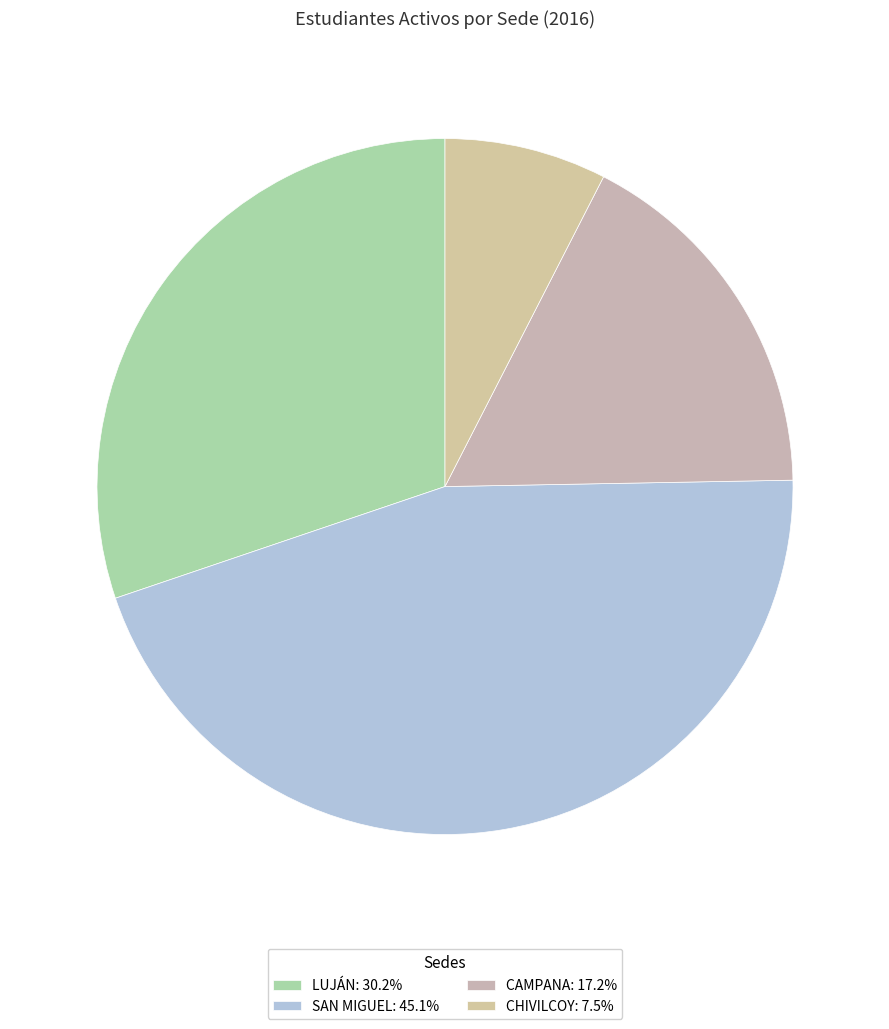

Rank the categories by value from lowest to highest.

CHIVILCOY, CAMPANA, LUJÁN, SAN MIGUEL